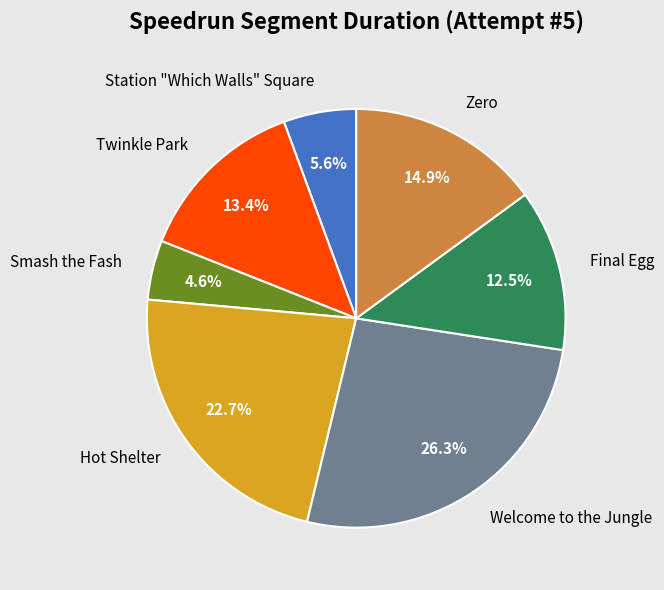

Between Zero and Smash the Fash, which is larger?

Zero